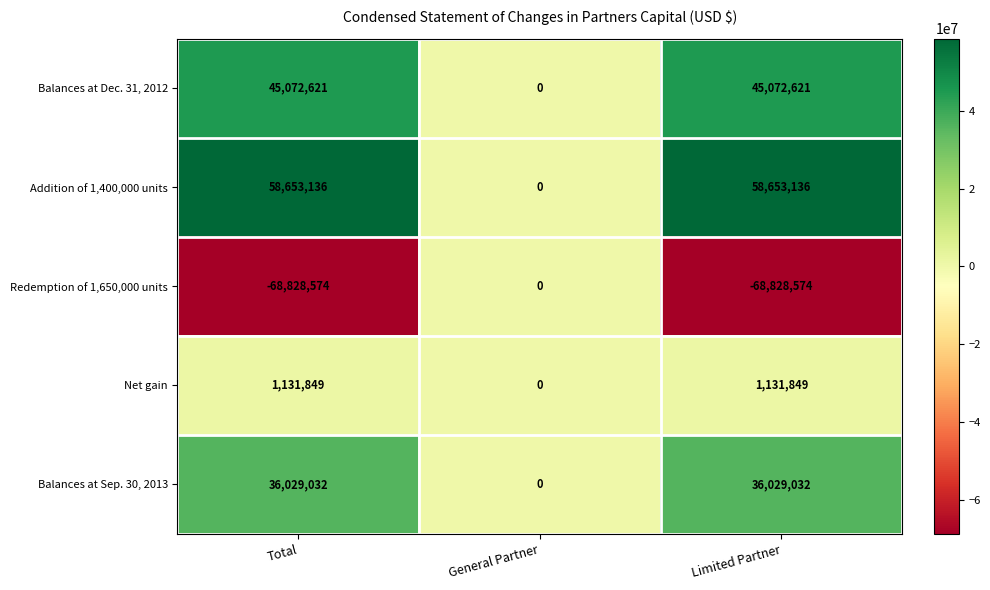

Rank the series by their maximum value, from lowest to highest.

Redemption of 1,650,000 units, Net gain, Balances at Sep. 30, 2013, Balances at Dec. 31, 2012, Addition of 1,400,000 units